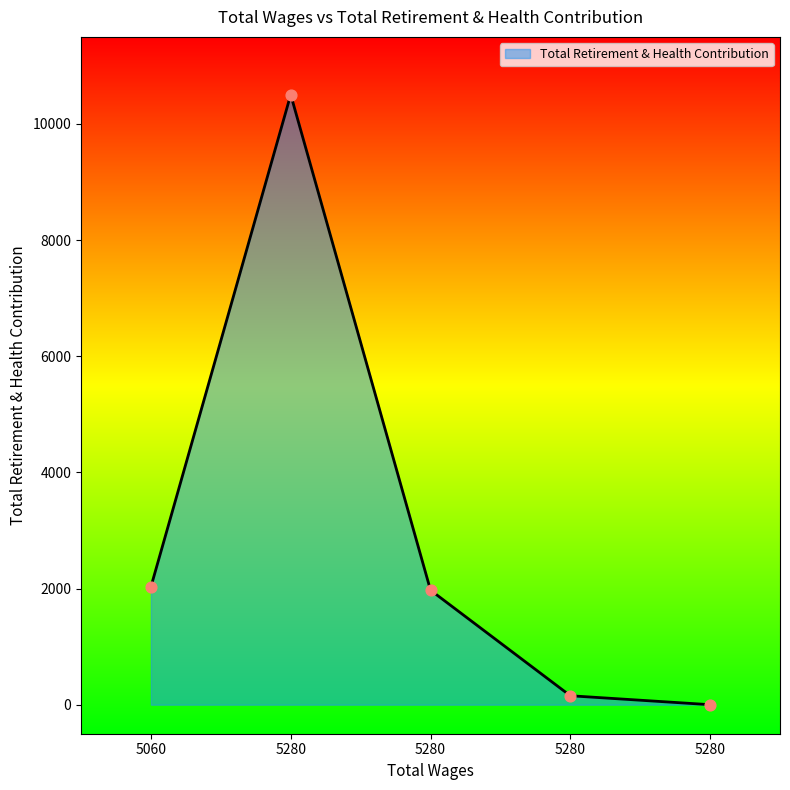

Is this an area chart (filled region under the line)?

Yes